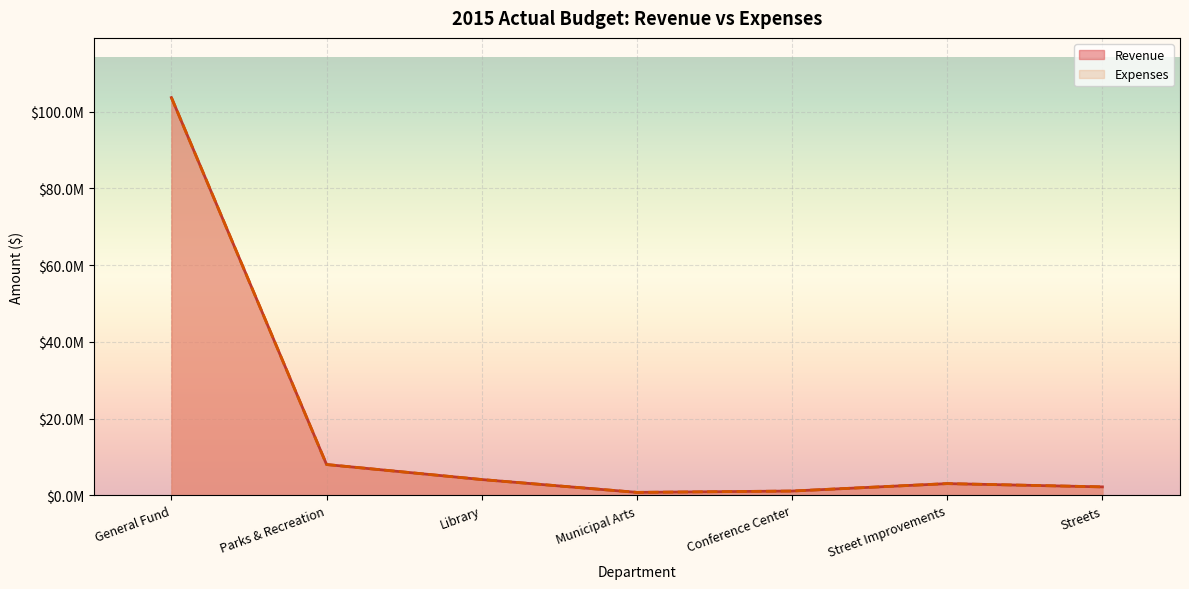

What is the total value across all series at Street Improvements?

6080028.6